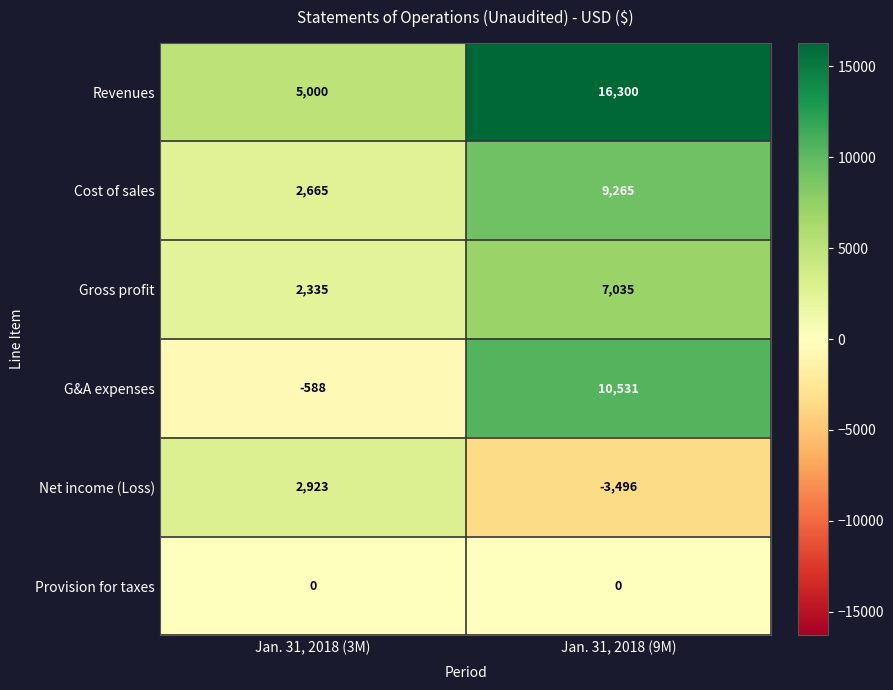

Count the number of categories in the chart.

2